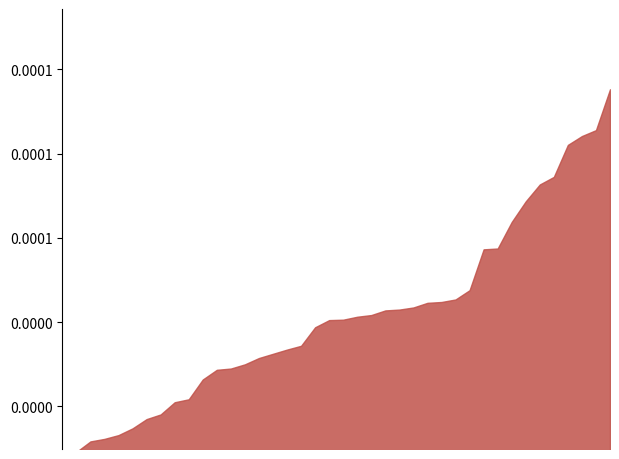

The value of P1 at 01:40 is 8.8. True or false?

False